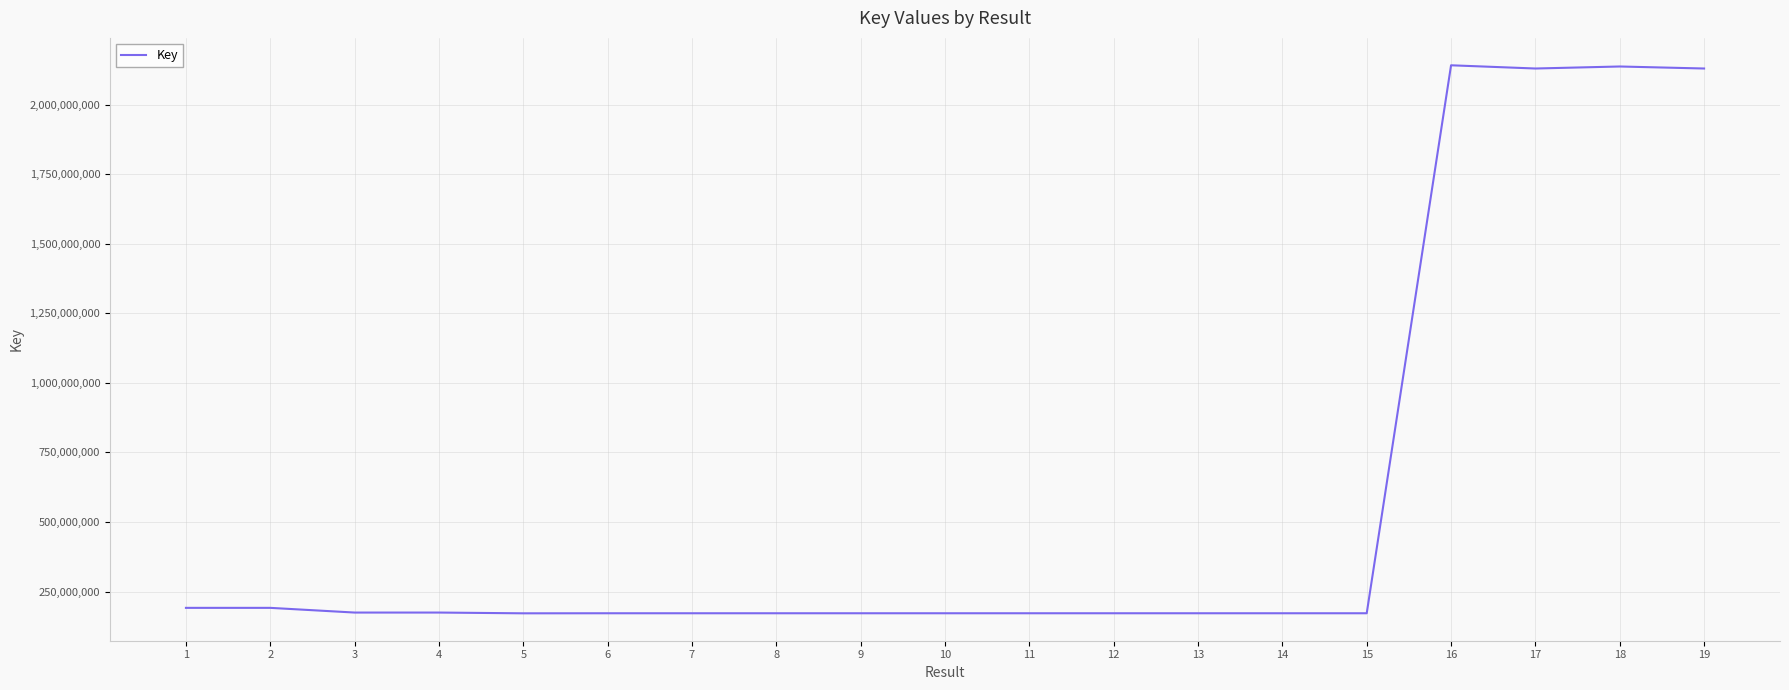

What is the maximum value shown in the chart?

2141962083